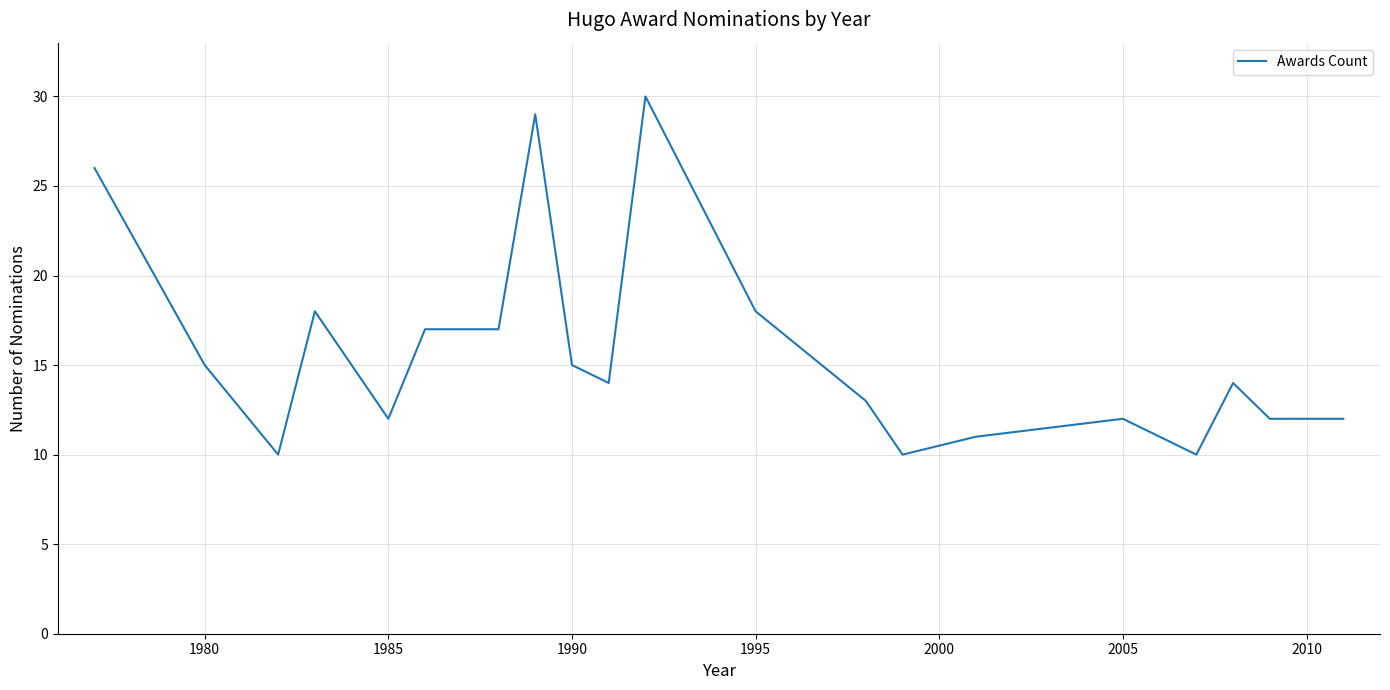

What is the smallest value displayed?

10